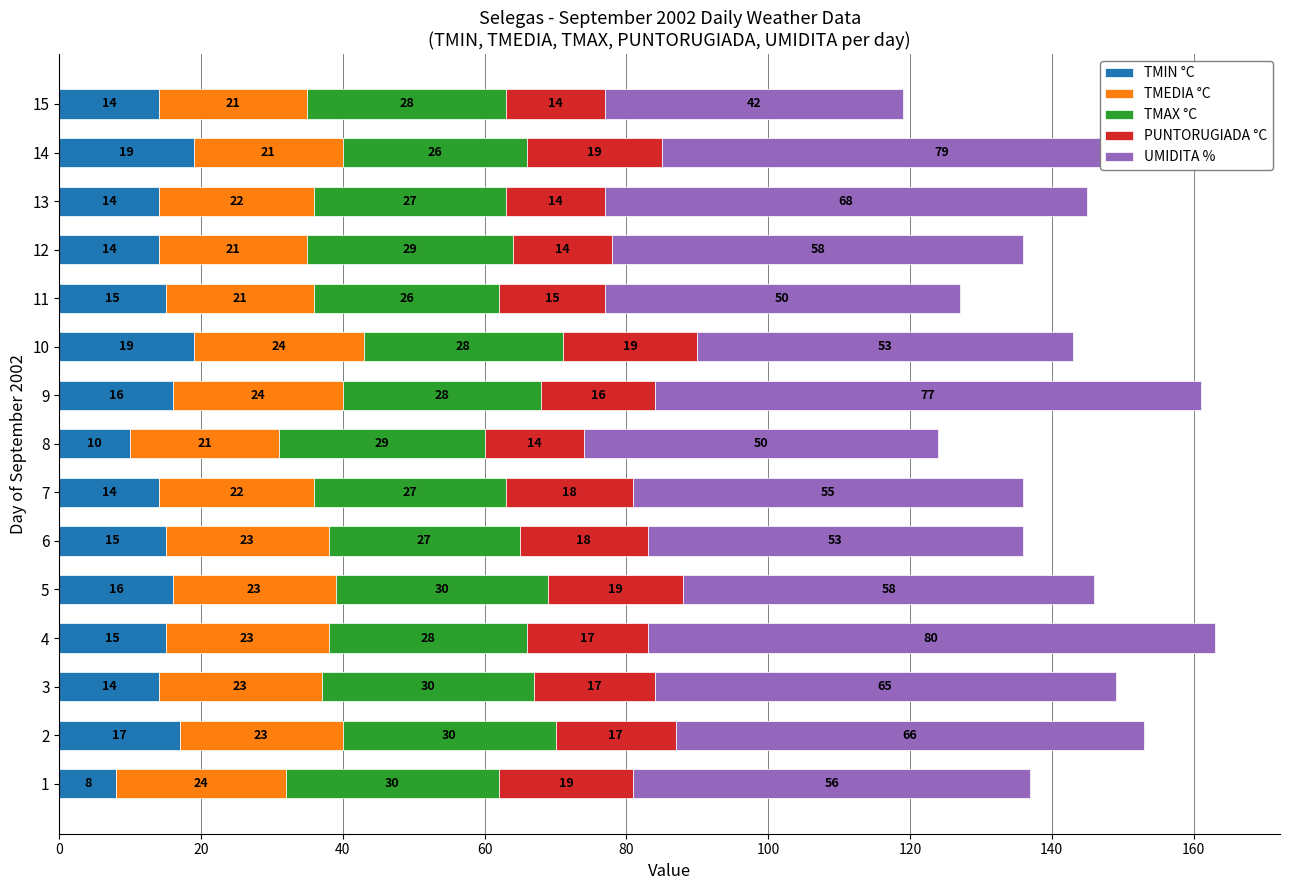

What is the sum of the TMIN °C values at 6 and 5?

31